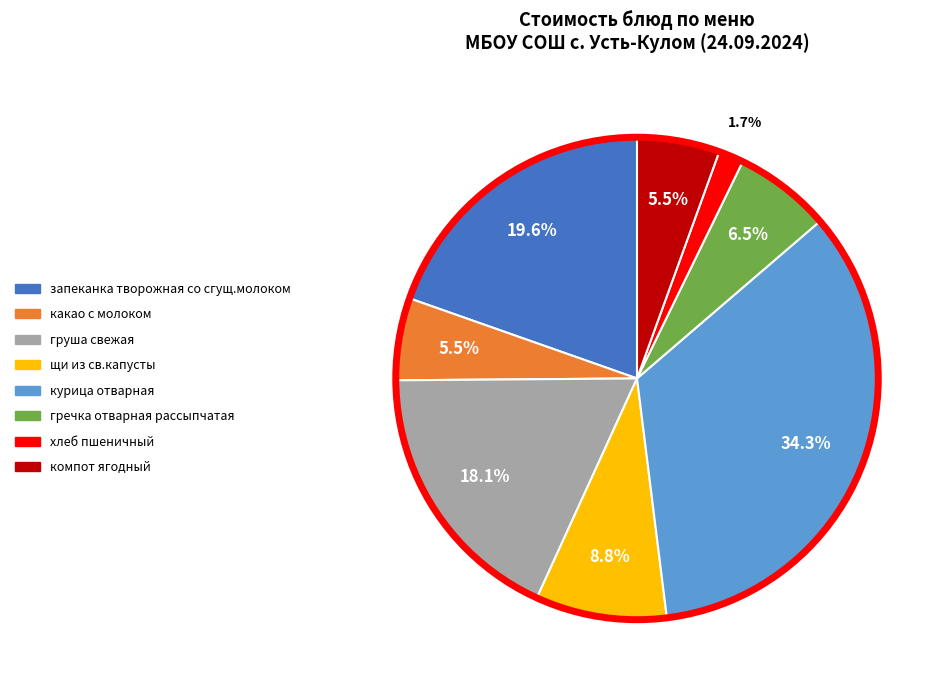

Between гречка отварная рассыпчатая and хлеб пшеничный, which is larger?

гречка отварная рассыпчатая